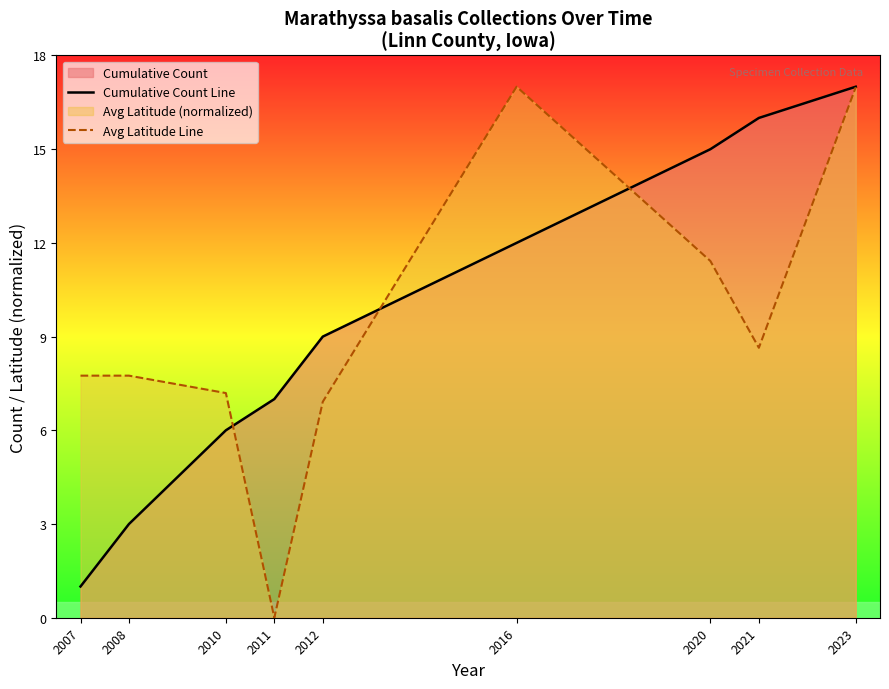

Is it true that Avg Latitude Line equals 7.2 at 2010?

True